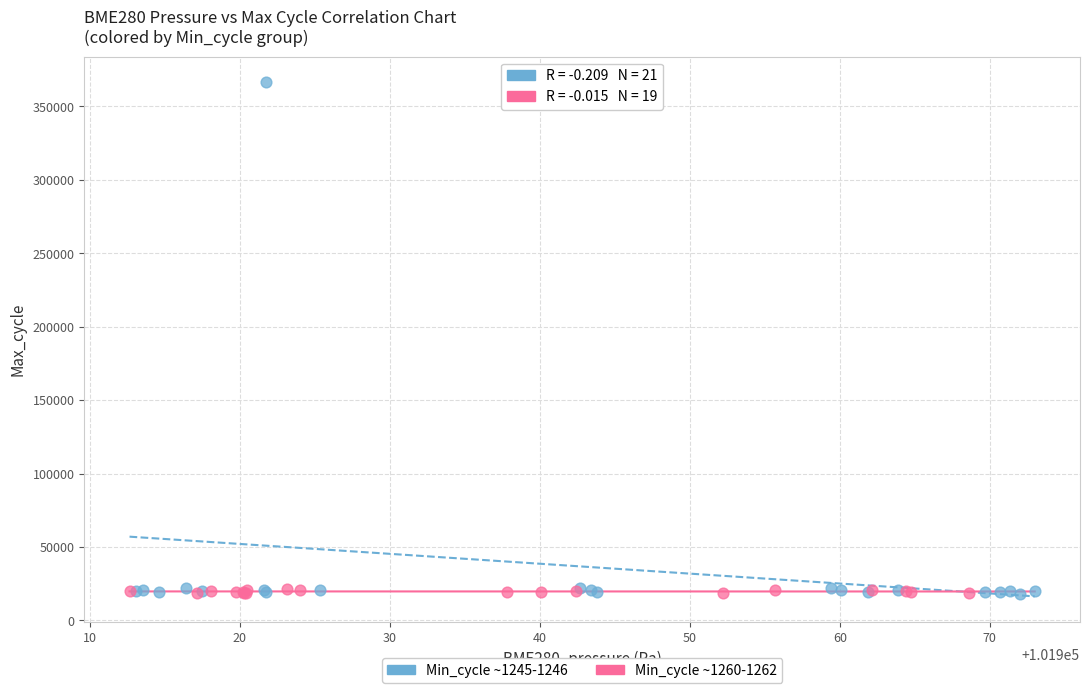

Which series has the largest Y range (max minus min)?

Min_cycle ~1245-1246